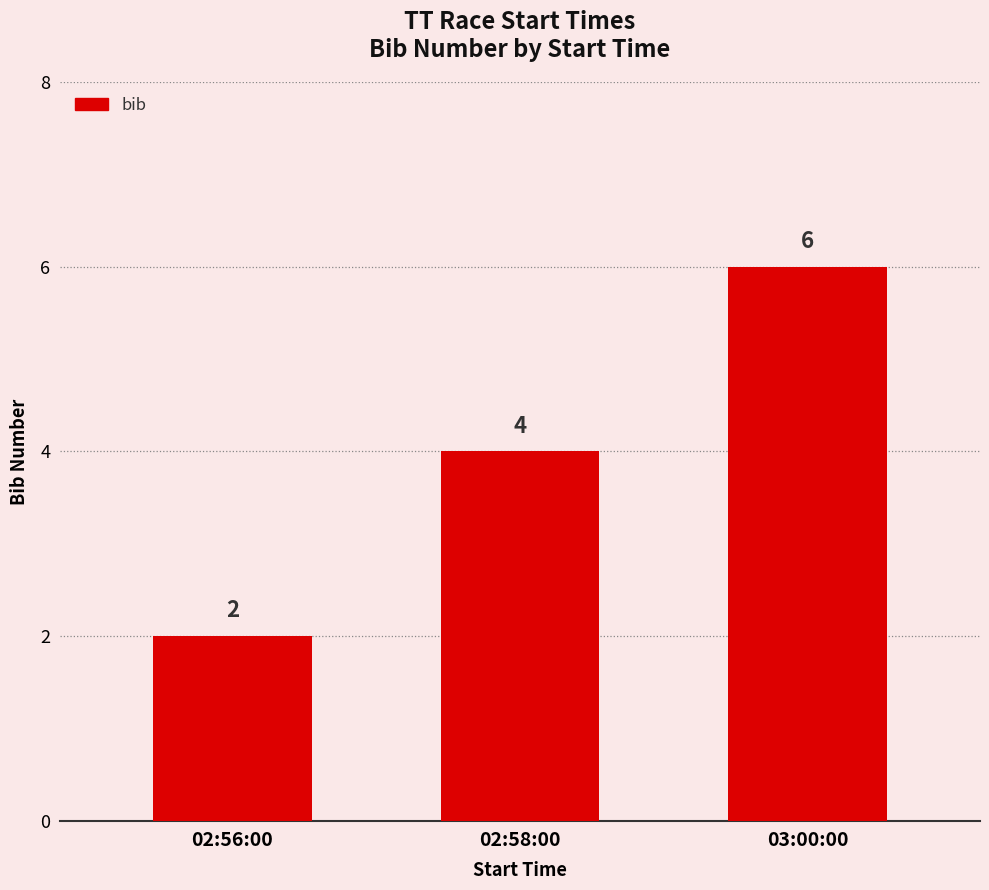

Are the bars horizontal?

No